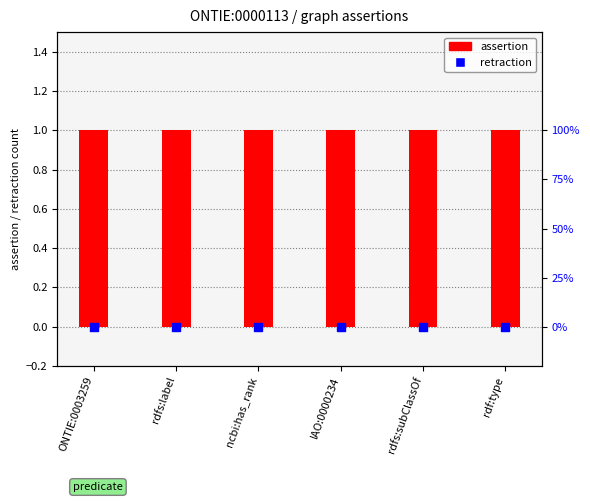

What is the total value across all series at ncbi:has_rank?

1